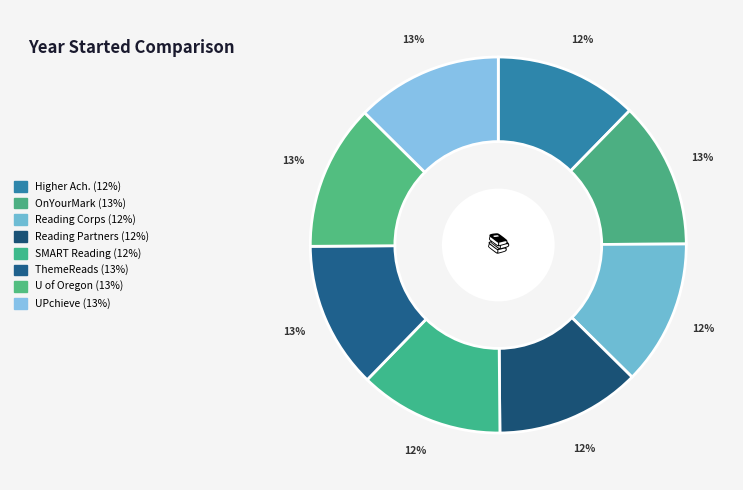

How many slices are in this pie chart?

8